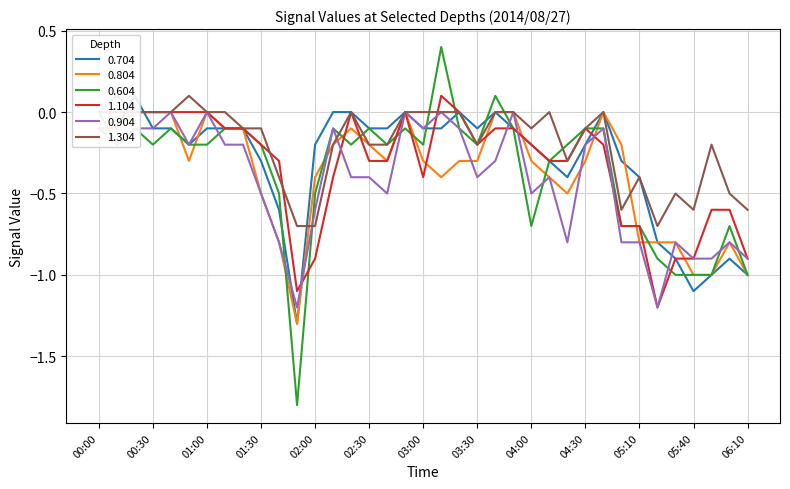

Which category has the highest value in the 0.604 series?

03:10